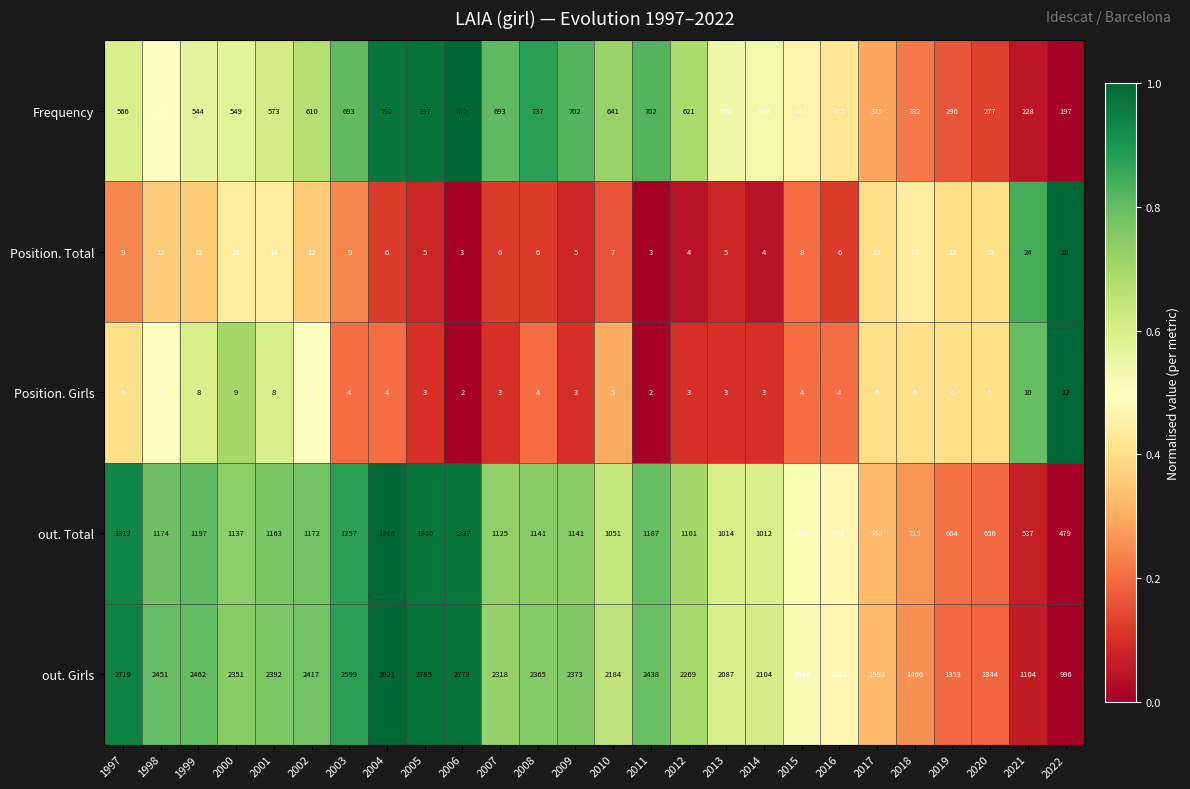

True or false: Frequency has a value of 262 at 2006.

False